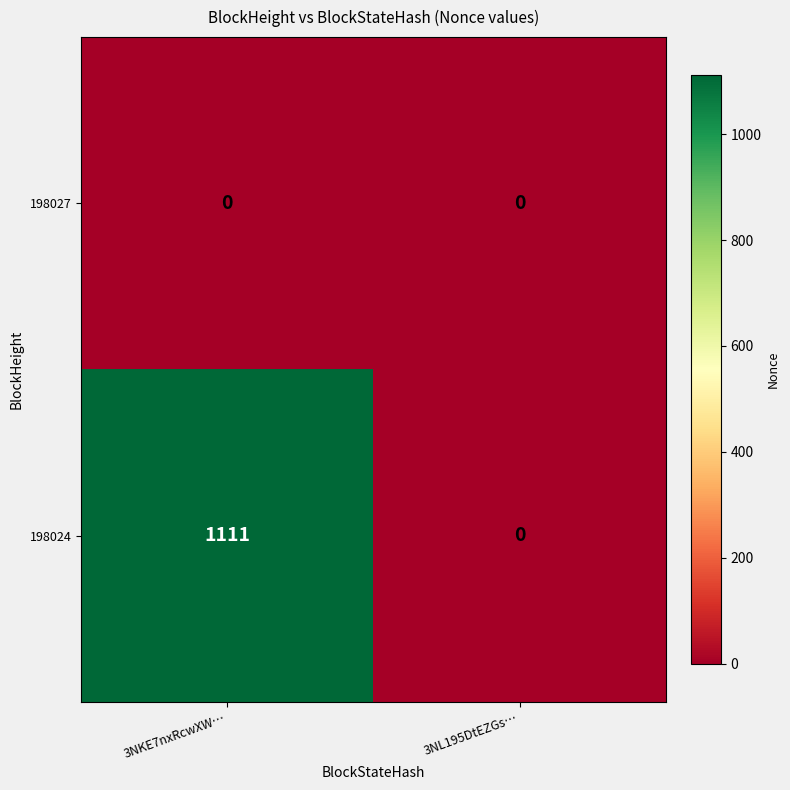

At how many categories does at least one series exceed 391?

1